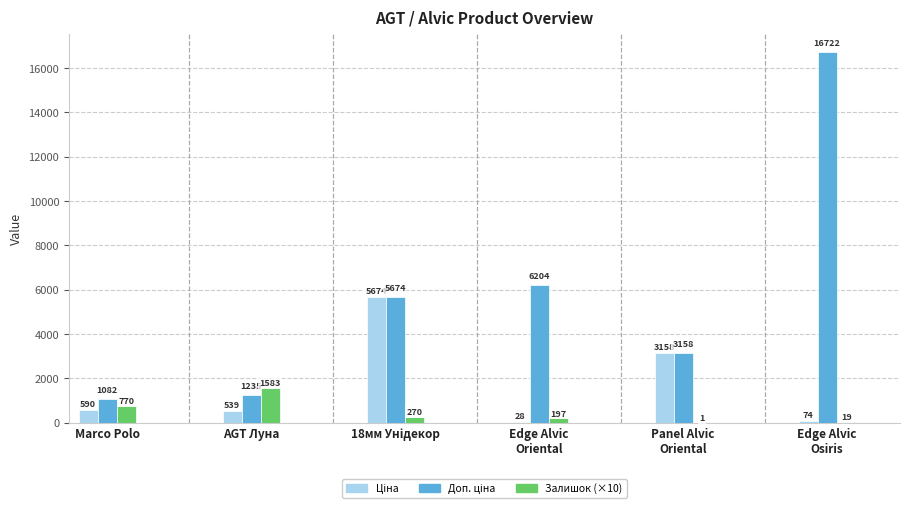

Where is Залишок (×10) nearest to the value 792?

Marco Polo